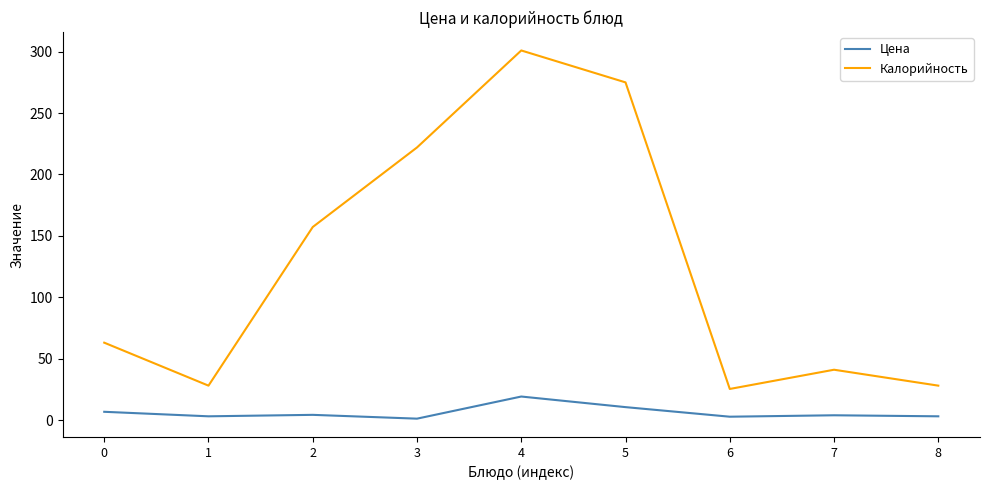

At which category is the sum across all series the highest?

4